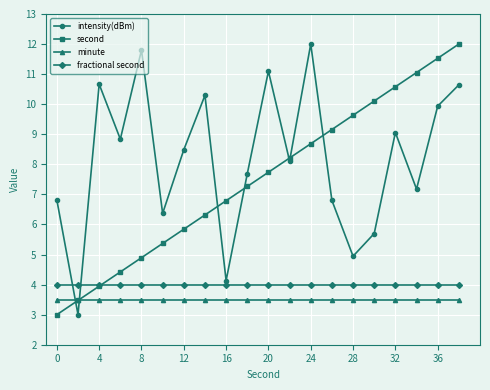

What is the value of the minute point at the 17th from the left?

3.5